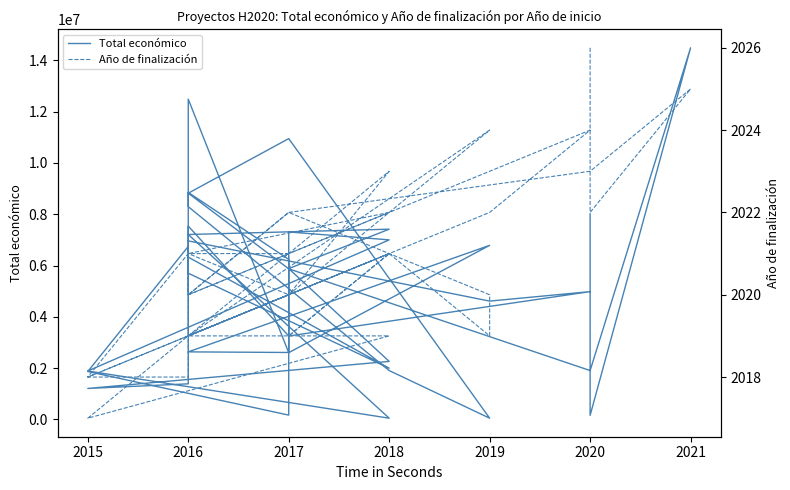

The value of Total económico at 2016 is 16453328. True or false?

False